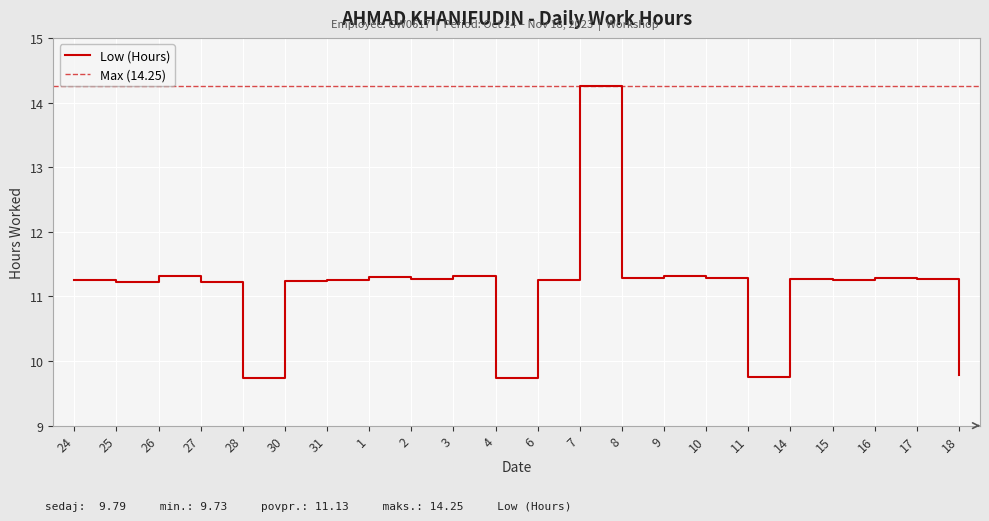

True or false: the data has more than 1 interior local peaks.

True